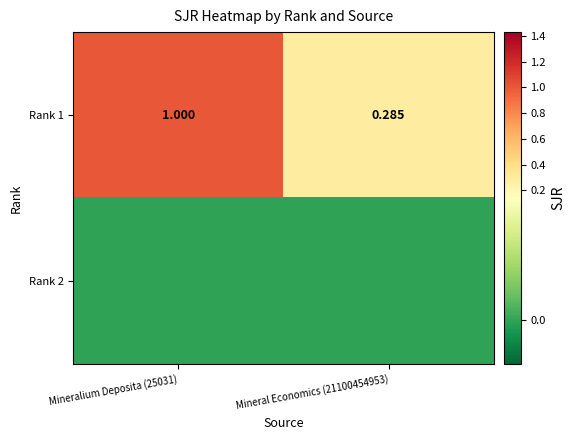

At which label does Rank 2 reach its peak?

Mineralium Deposita (25031)